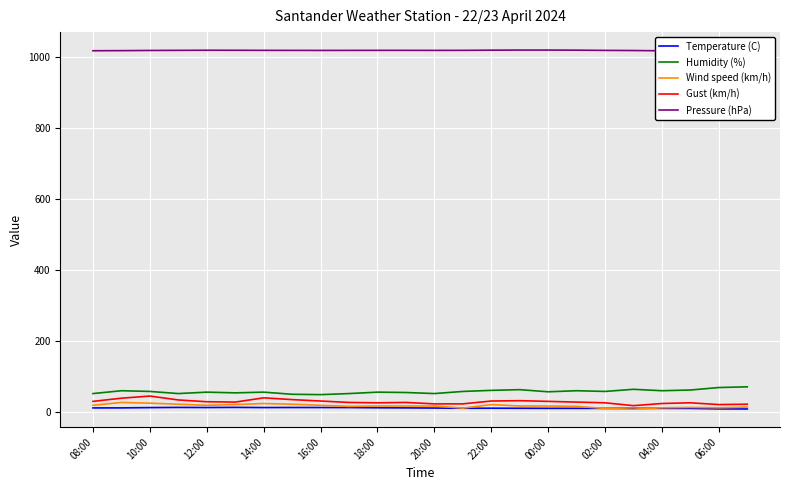

What is the maximum value for Gust (km/h)?

45.0